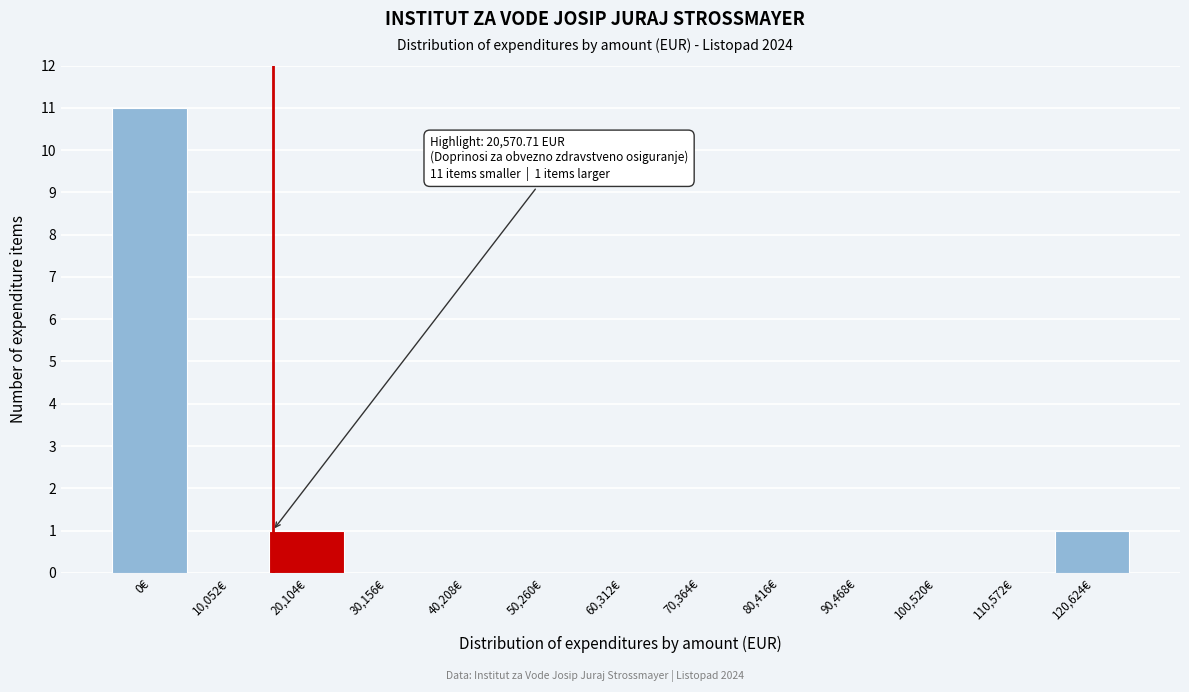

Reading left to right, what are all the values shown in this chart?

0€=11	10,052€=0	20,104€=1	30,156€=0	40,208€=0	50,260€=0	60,312€=0	70,364€=0	80,416€=0	90,468€=0	100,520€=0	110,572€=0	120,624€=1